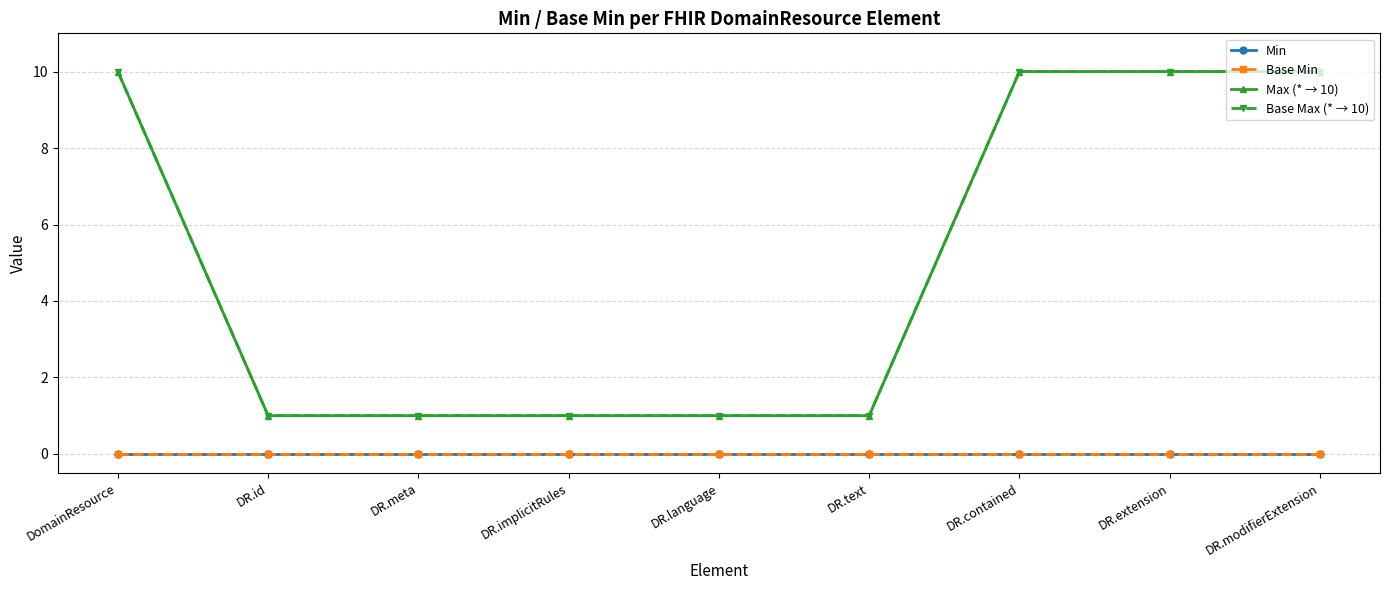

Does the chart have visible grid lines?

Yes